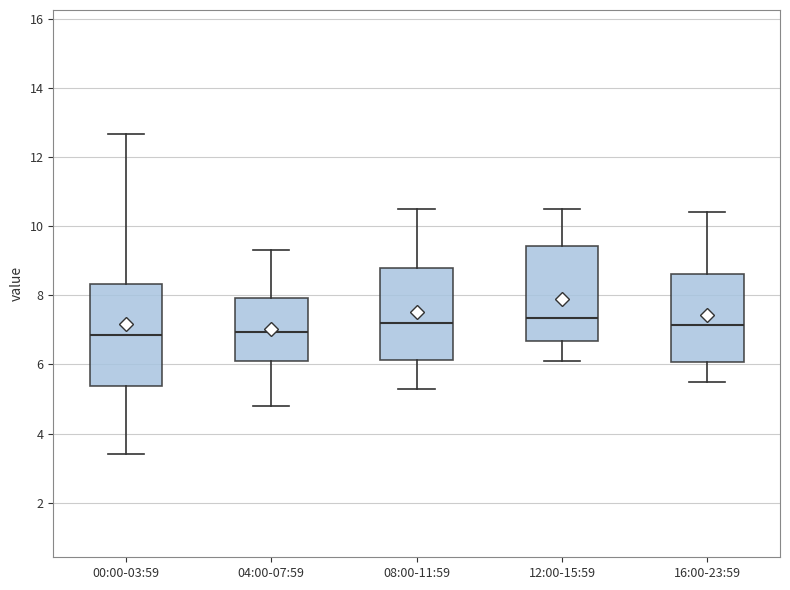

Where is the upper edge of the box for 16:00-23:59 on the y-axis? The values are not printed on the chart, so give them approximately, as read against the axis.

8.6